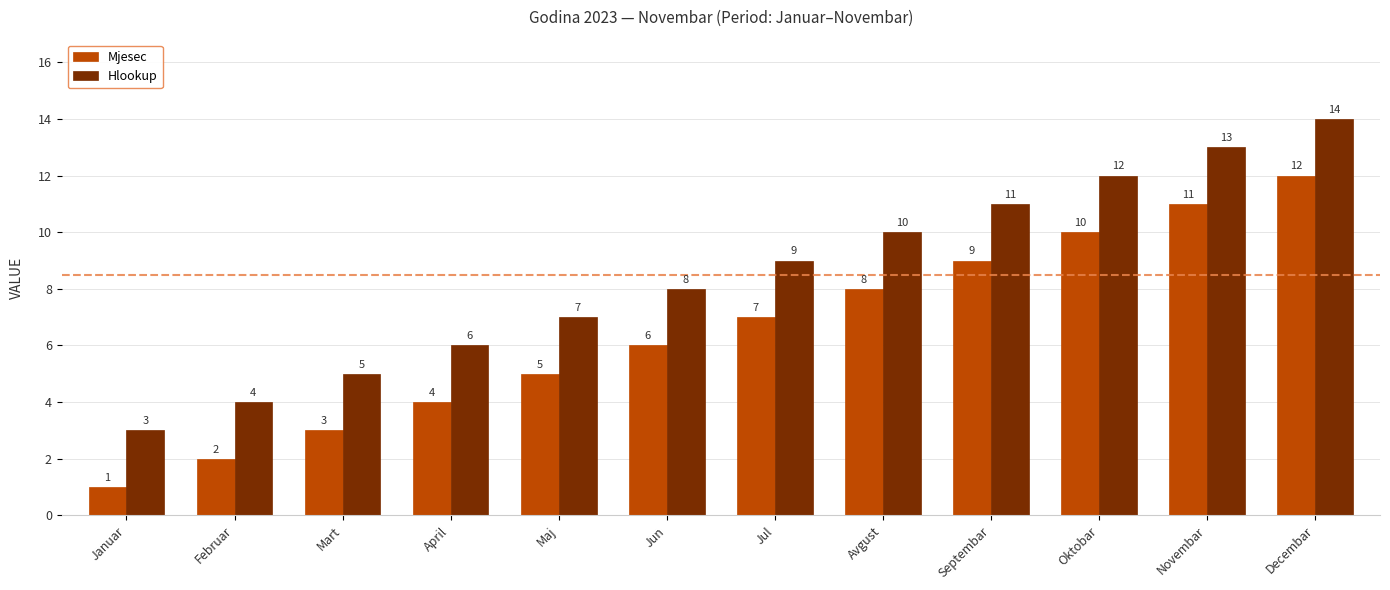

How many values in the Hlookup series are below 9?

6